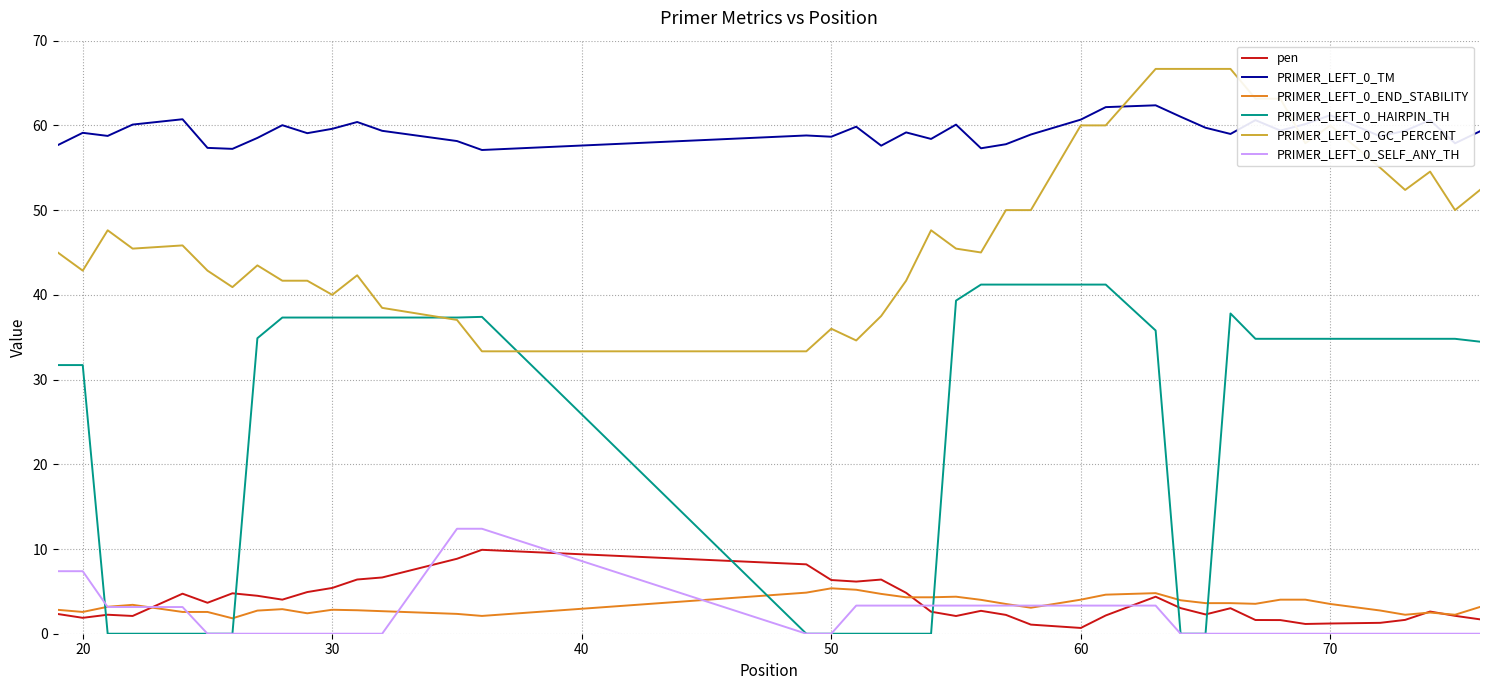

List the series in order of their peak value, lowest first.

PRIMER_LEFT_0_END_STABILITY, pen, PRIMER_LEFT_0_SELF_ANY_TH, PRIMER_LEFT_0_HAIRPIN_TH, PRIMER_LEFT_0_TM, PRIMER_LEFT_0_GC_PERCENT